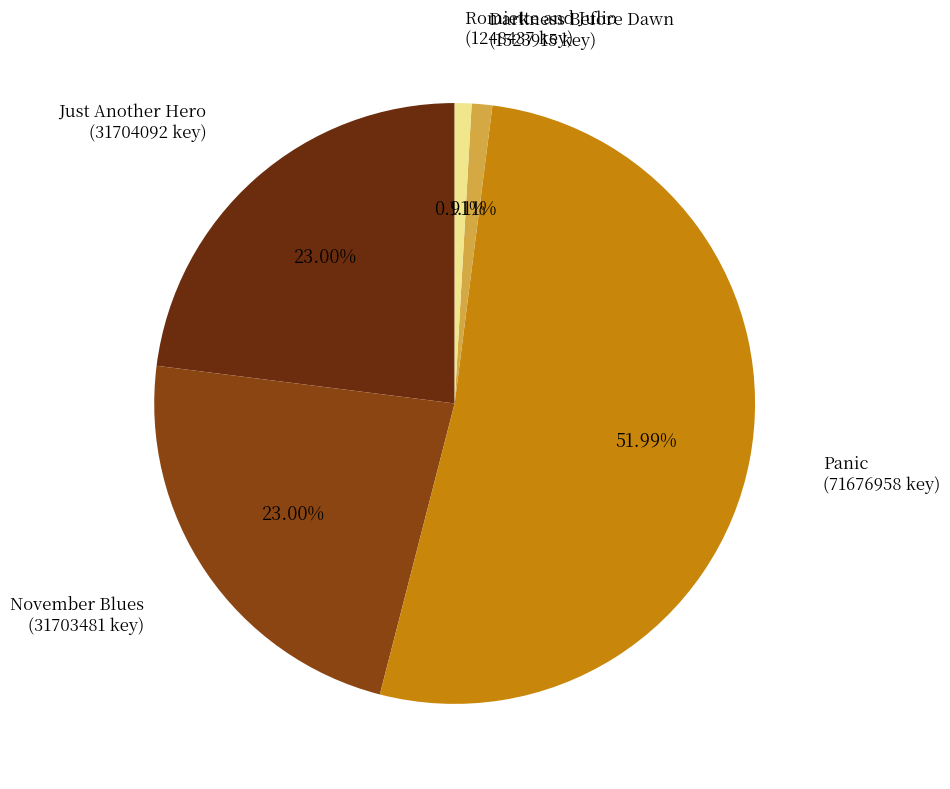

Which has a higher value, Panic or Romiette and Julio?

Panic